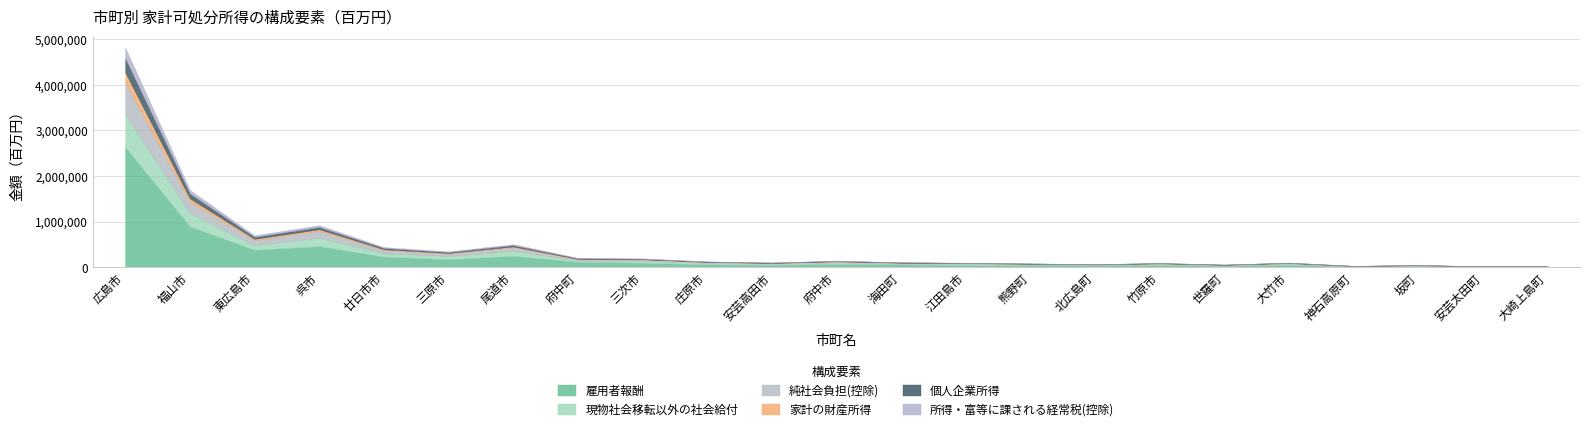

At 尾道市, list the series in order from smallest to largest.

家計の財産所得, 所得・富等に課される経常税(控除), 個人企業所得, 純社会負担(控除), 現物社会移転以外の社会給付, 雇用者報酬